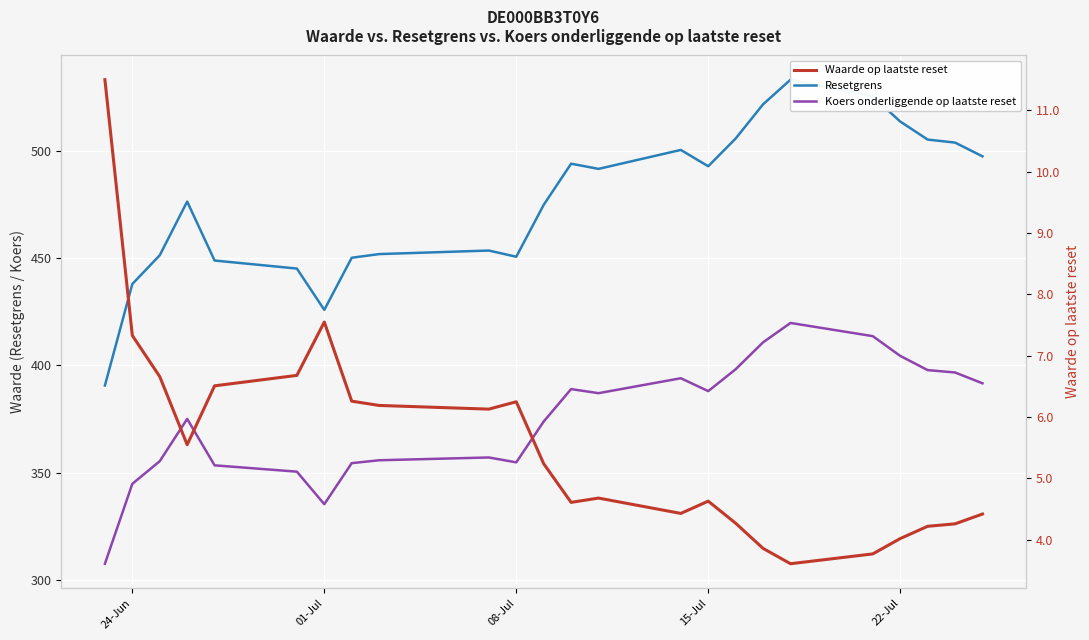

How many values in the Waarde op laatste reset series are below 5?

12